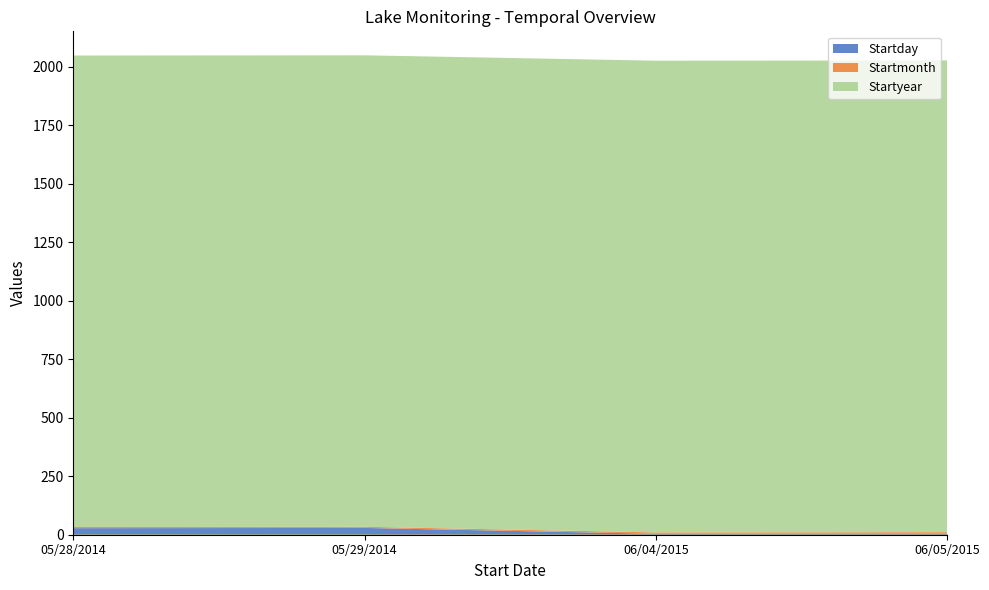

What is the total value across all series at 05/29/2014?

2048